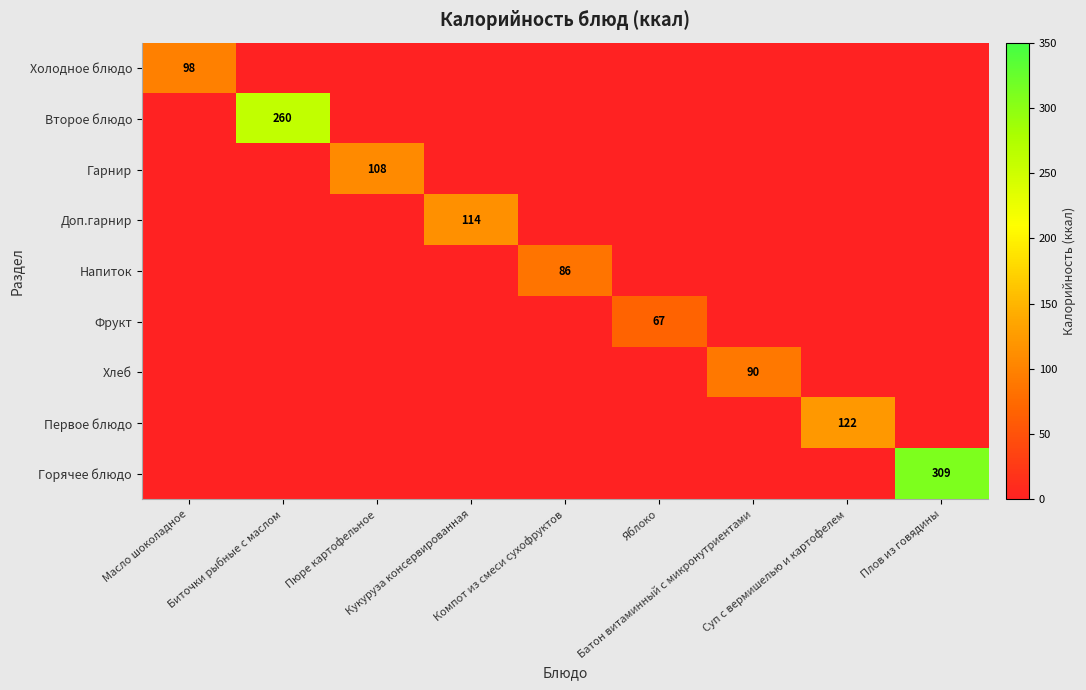

List the series in order of their peak value, lowest first.

Фрукт, Напиток, Хлеб, Холодное блюдо, Гарнир, Доп.гарнир, Первое блюдо, Второе блюдо, Горячее блюдо